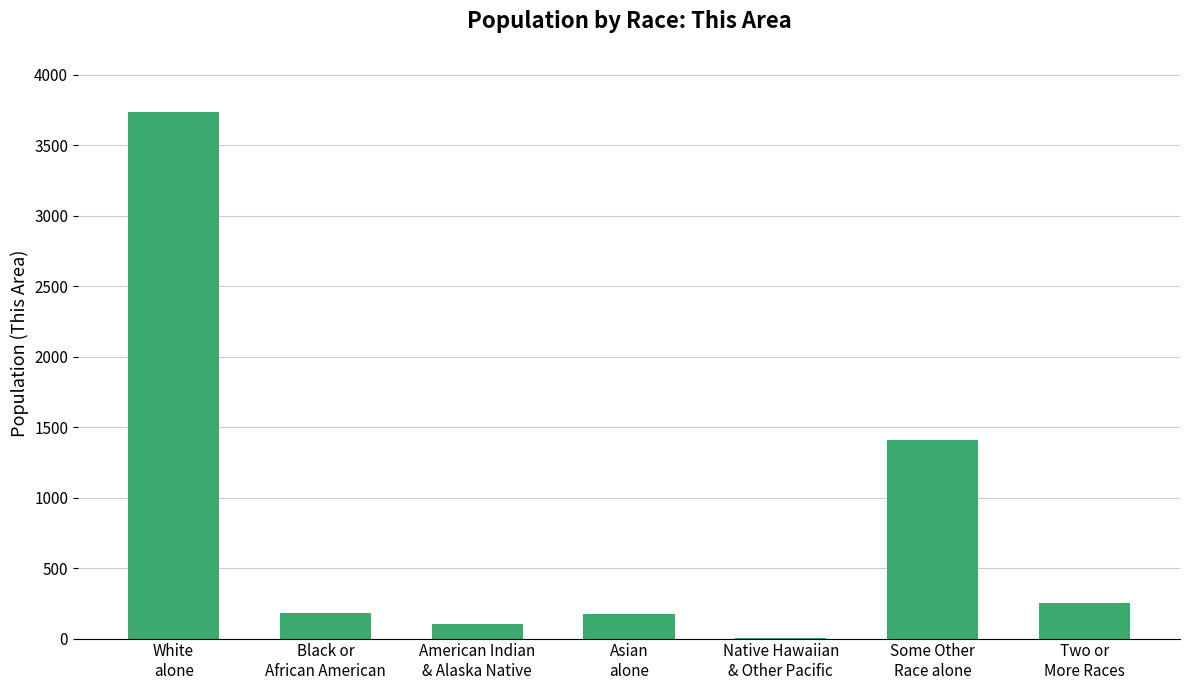

How many categories are shown in the chart?

7